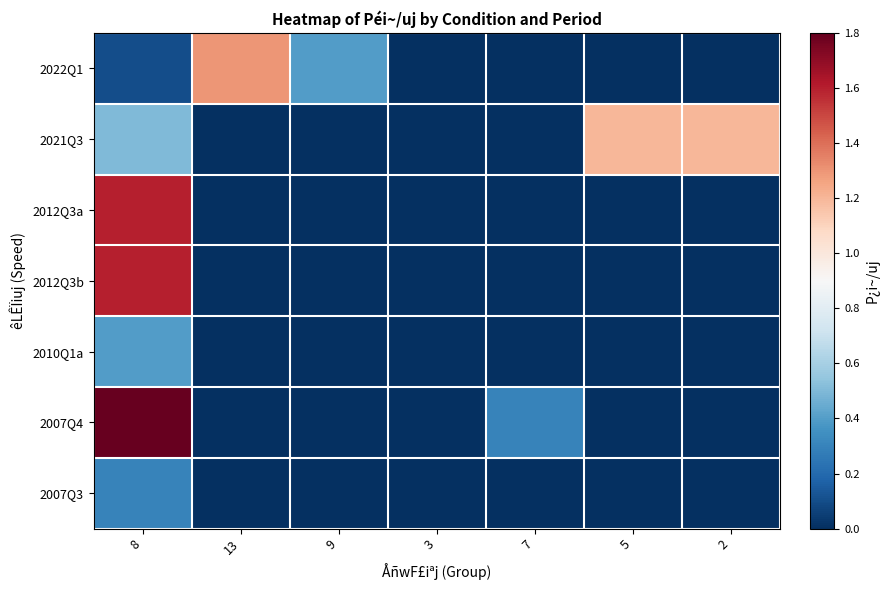

Reading left to right, what are all the values shown in this chart?

2022Q1: 8=0.1	13=1.3	9=0.4	3=0.0	7=0.0	5=0.0	2=0.0
2021Q3: 8=0.5	13=0.0	9=0.0	3=0.0	7=0.0	5=1.2	2=1.2
2012Q3a: 8=1.6	13=0.0	9=0.0	3=0.0	7=0.0	5=0.0	2=0.0
2012Q3b: 8=1.6	13=0.0	9=0.0	3=0.0	7=0.0	5=0.0	2=0.0
2010Q1a: 8=0.4	13=0.0	9=0.0	3=0.0	7=0.0	5=0.0	2=0.0
2007Q4: 8=1.8	13=0.0	9=0.0	3=0.0	7=0.3	5=0.0	2=0.0
2007Q3: 8=0.3	13=0.0	9=0.0	3=0.0	7=0.0	5=0.0	2=0.0